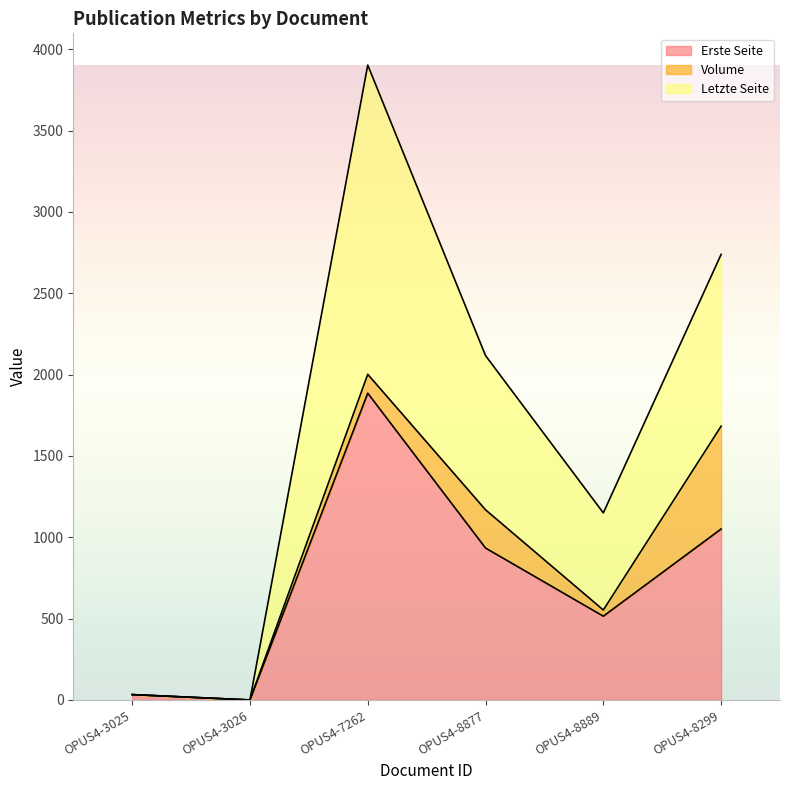

At which category is the sum across all series the highest?

OPUS4-7262